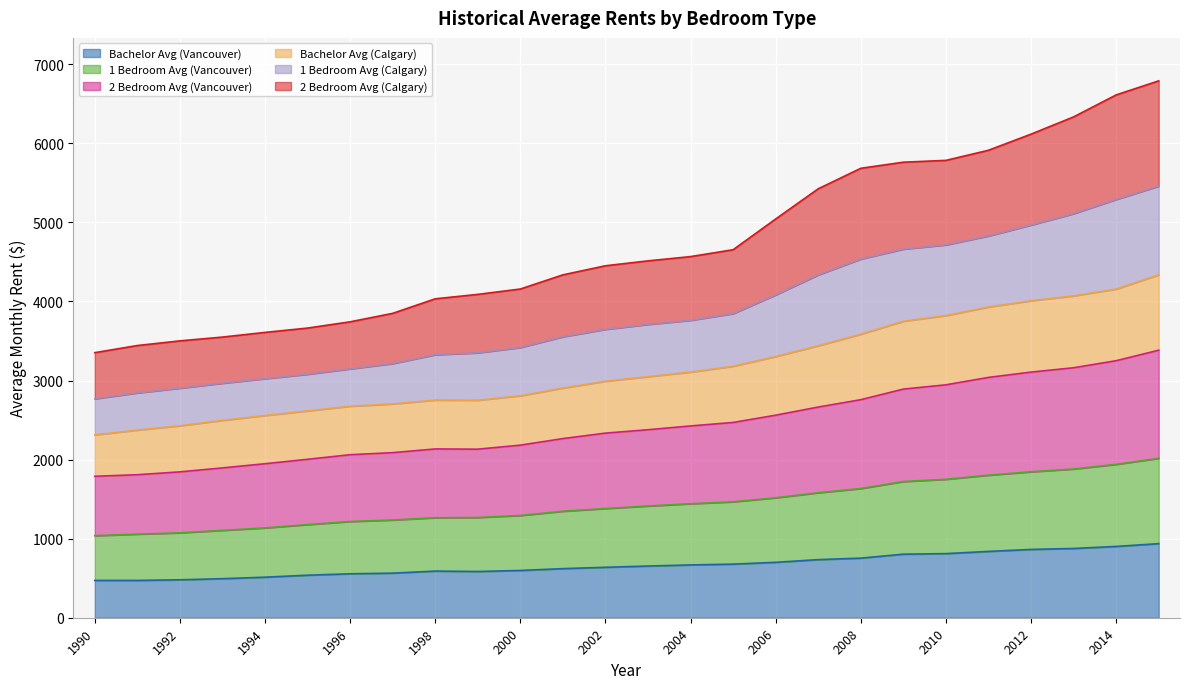

What is the lowest value of the Bachelor Avg (Vancouver) series?

472